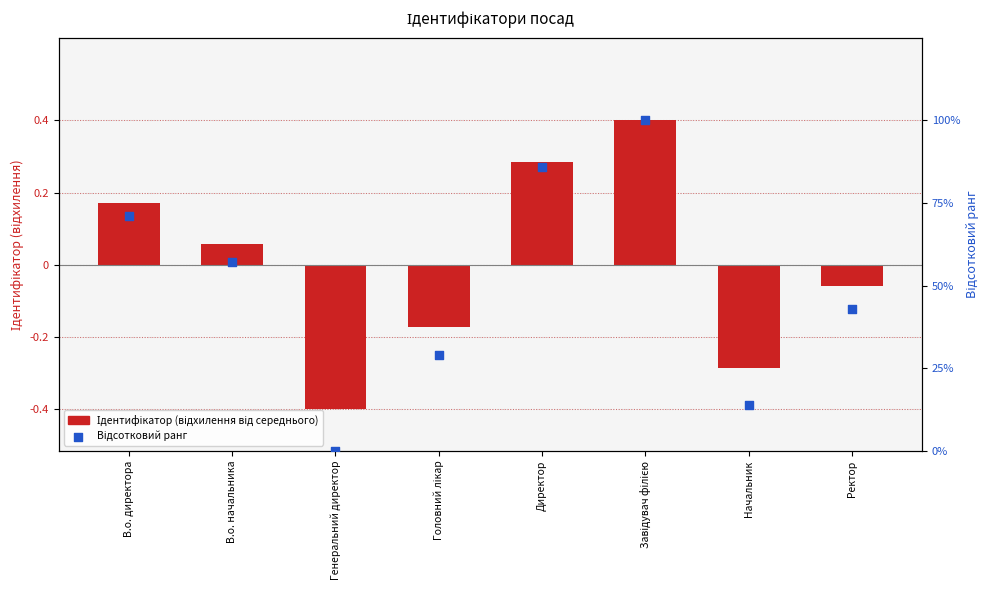

What is the total value across all series at В.о. директора?

72.5